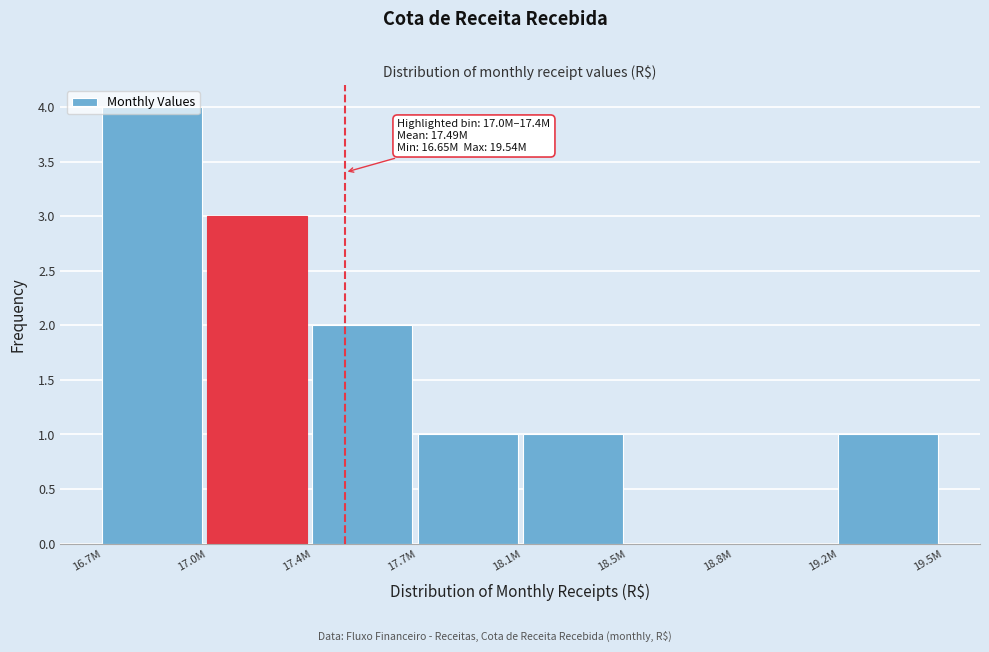

Read the value at 17.0M.

3